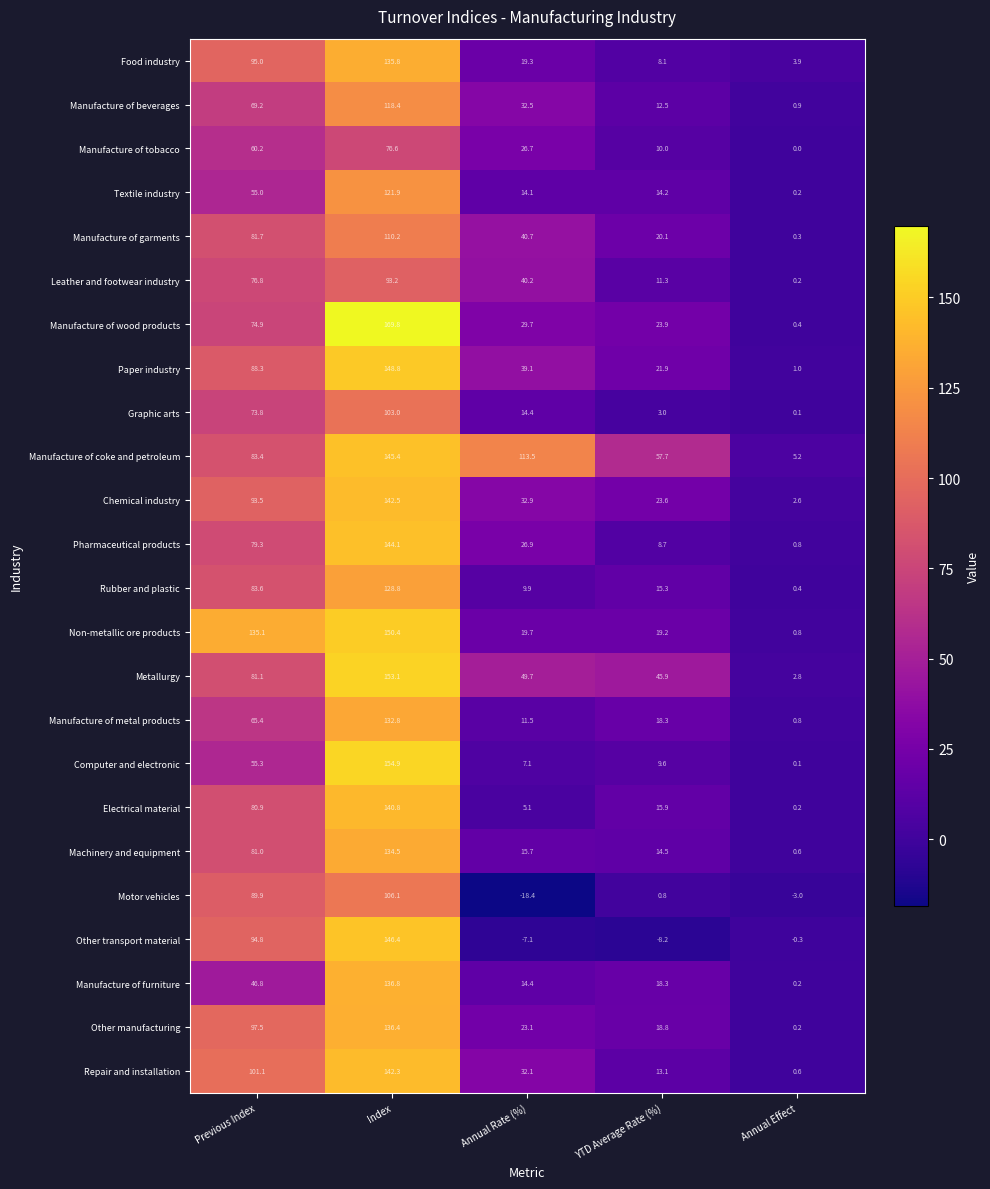

At how many categories does at least one series exceed 89?

3